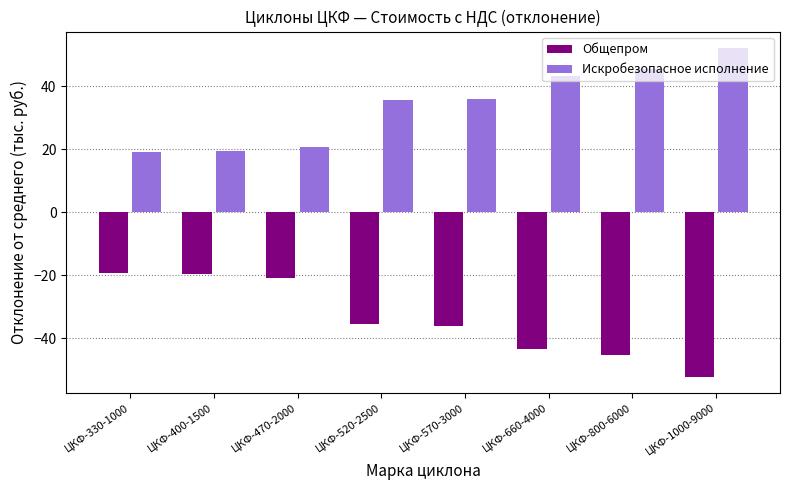

What is the difference between the highest and lowest values at ЦКФ-400-1500?

39.1